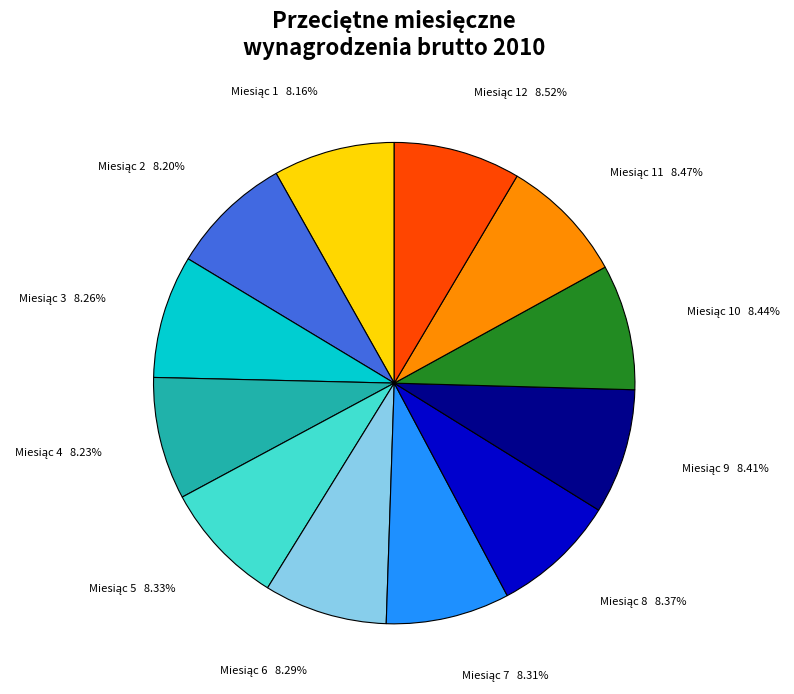

Rank the categories by value from lowest to highest.

1, 2, 4, 3, 6, 7, 5, 8, 9, 10, 11, 12